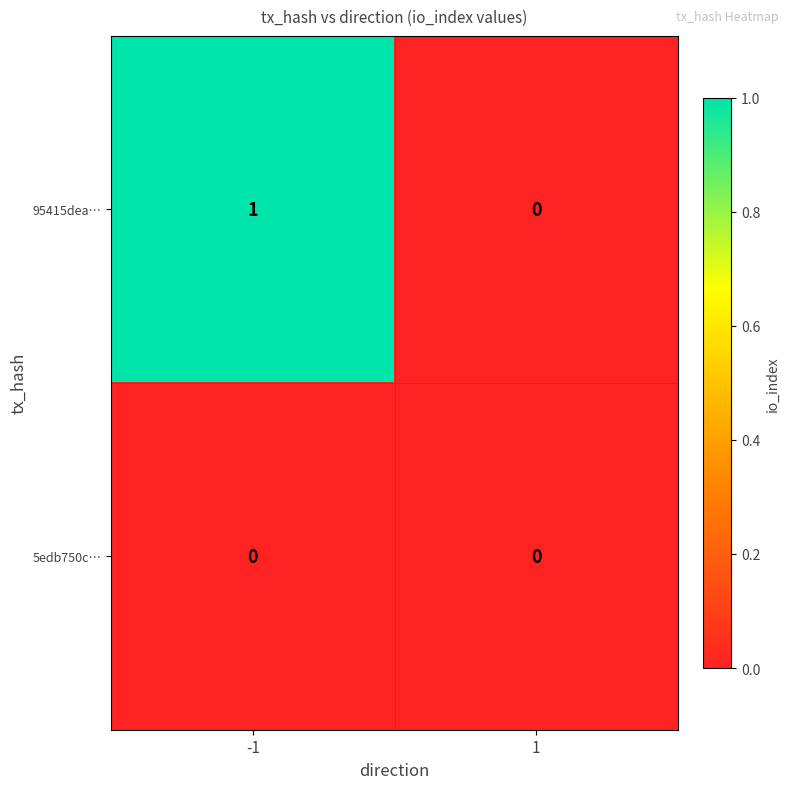

Reading left to right, extract all data points from this chart.

95415dea…: -1=1	1=0
5edb750c…: -1=0	1=0